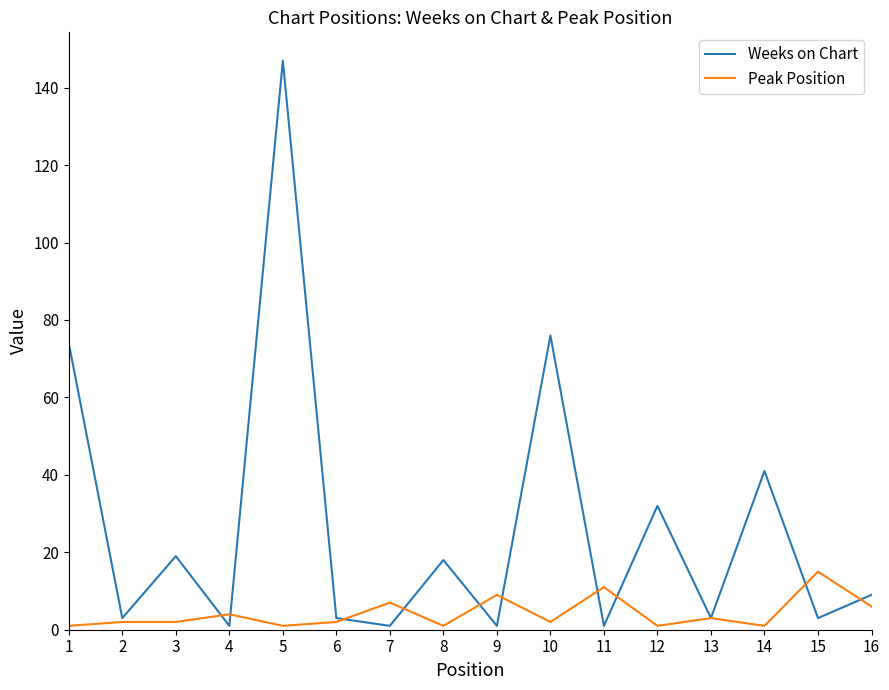

Which series has the largest total across all categories?

Weeks on Chart